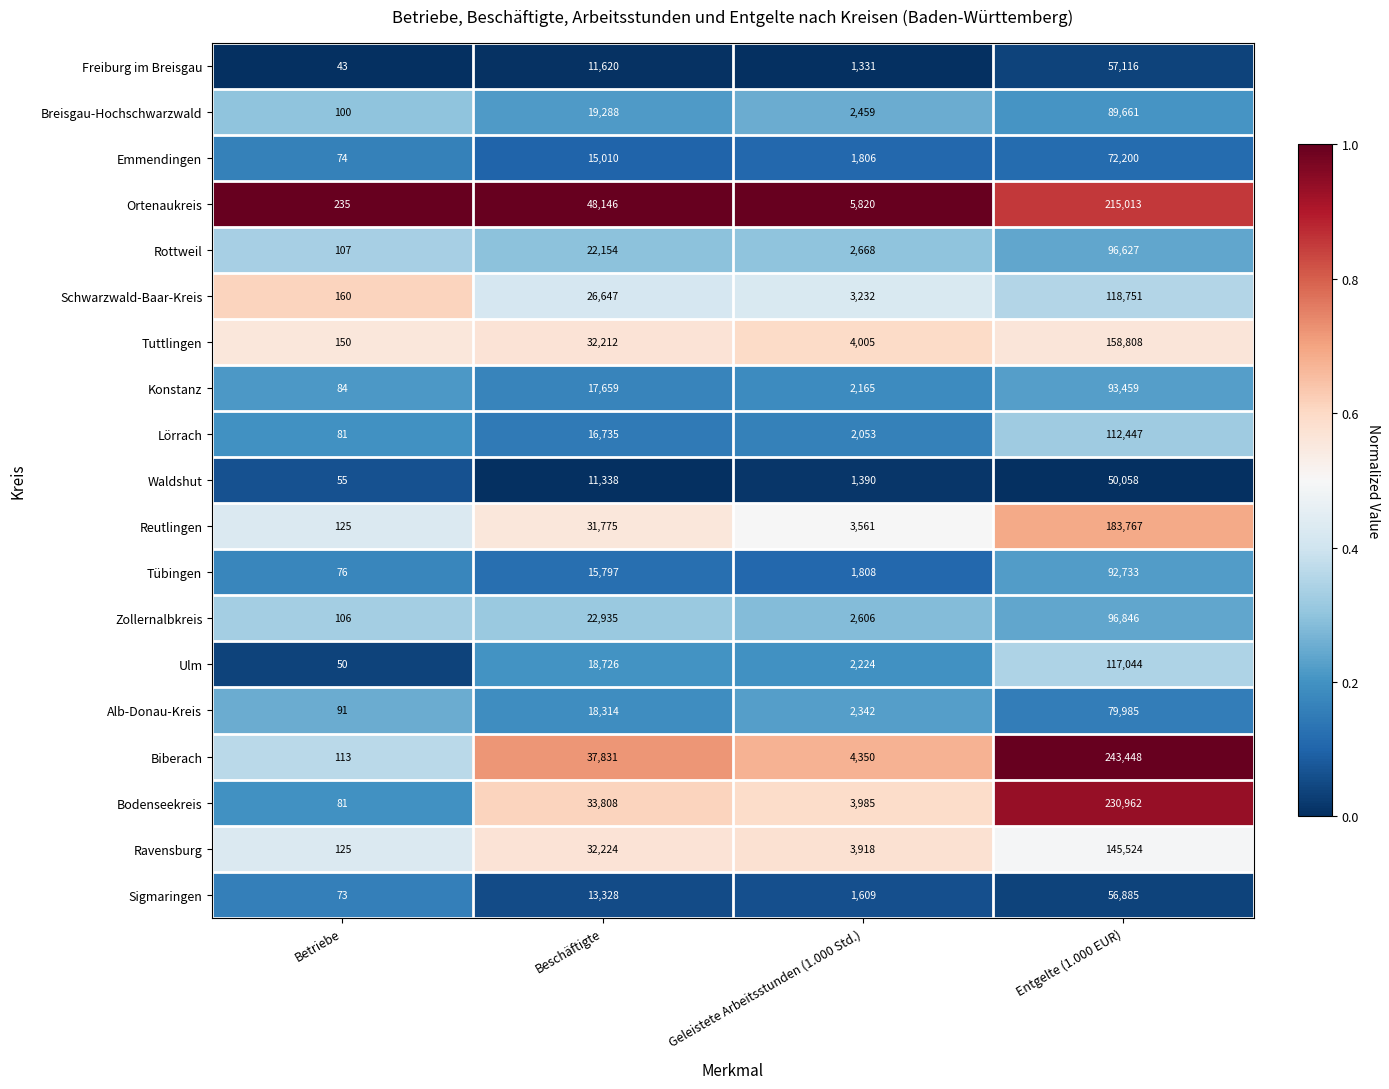

The Ravensburg series shows 50507 at Beschäftigte. True or false?

False